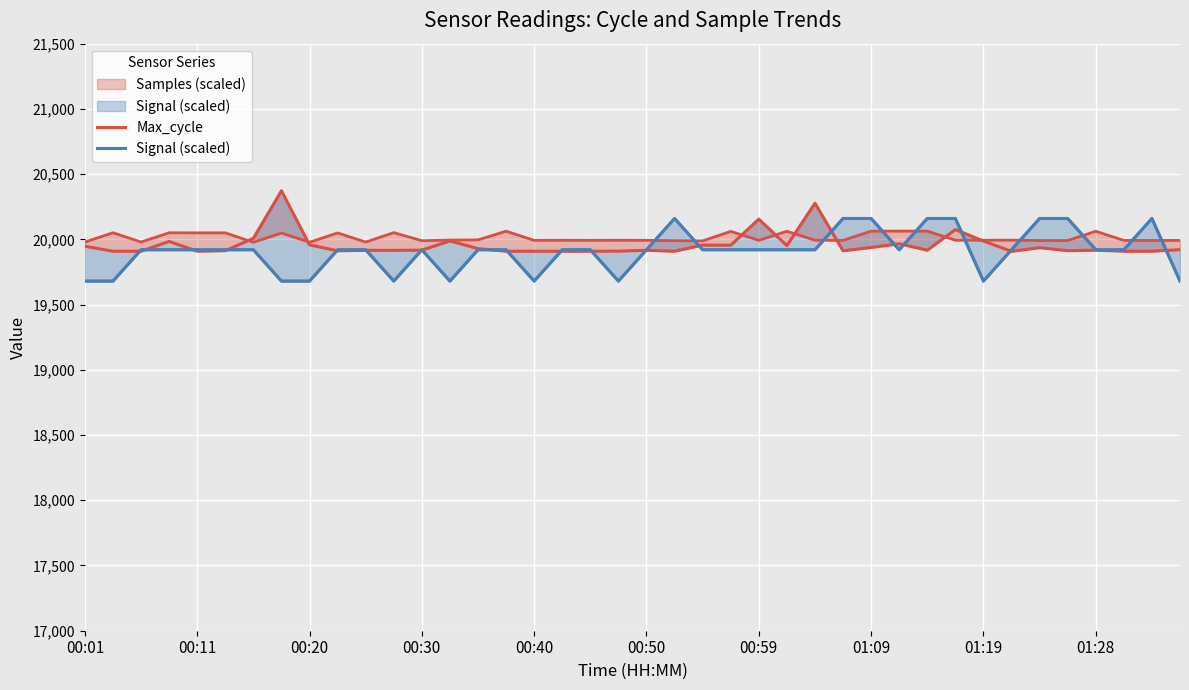

Which series has the widest spread of values?

Signal (scaled)